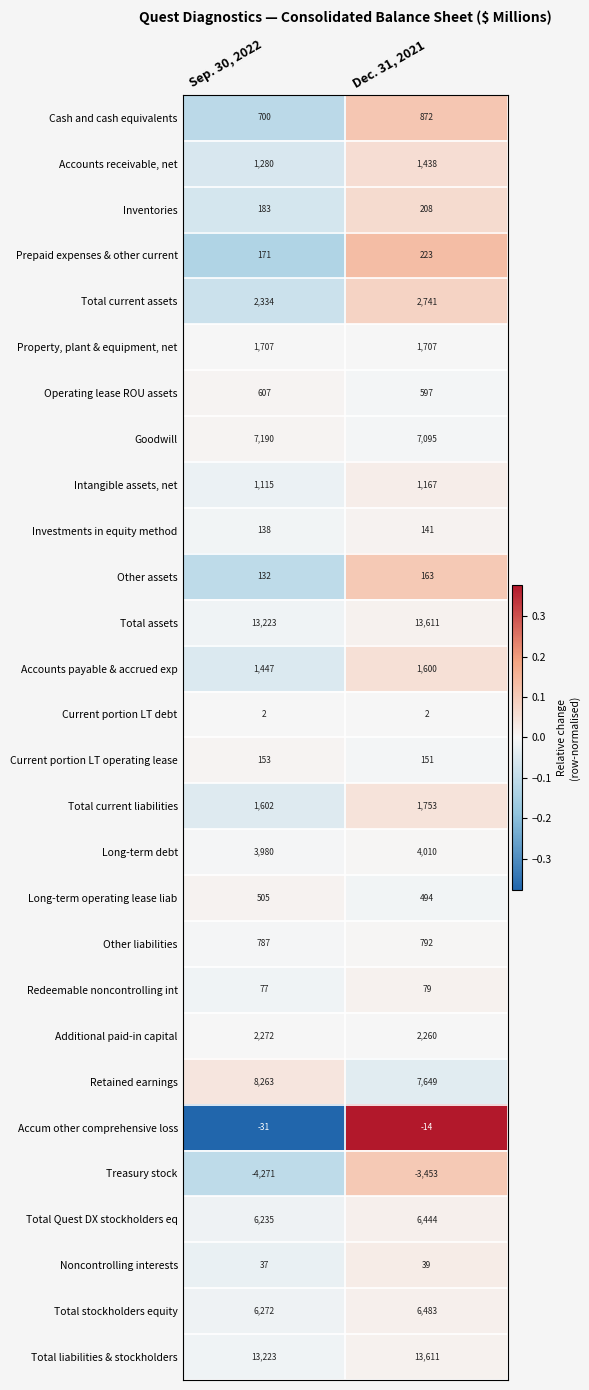

The value of Accounts payable & accrued exp at Sep. 30, 2022 is 363. True or false?

False